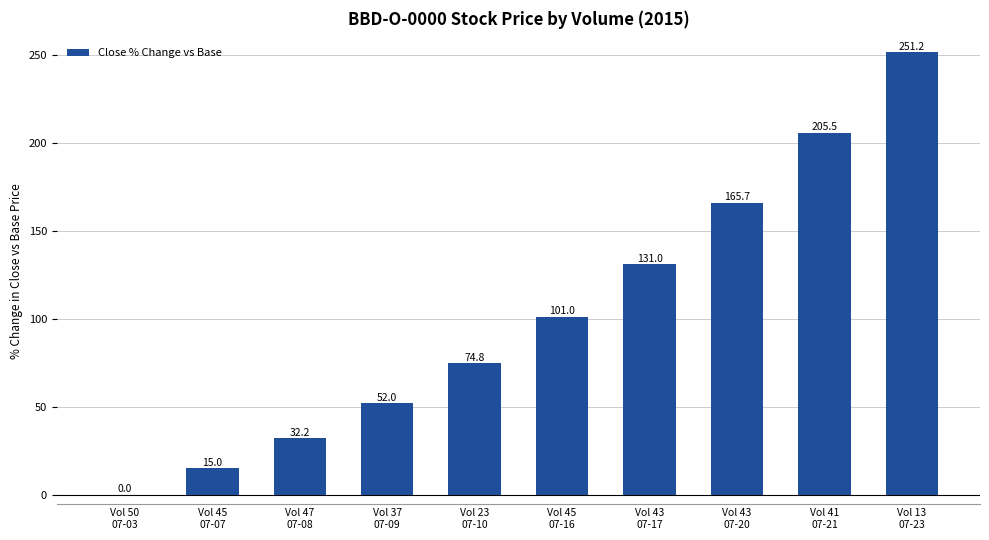

Which has a higher value, Vol 43
07-17 or Vol 45
07-16?

Vol 43
07-17